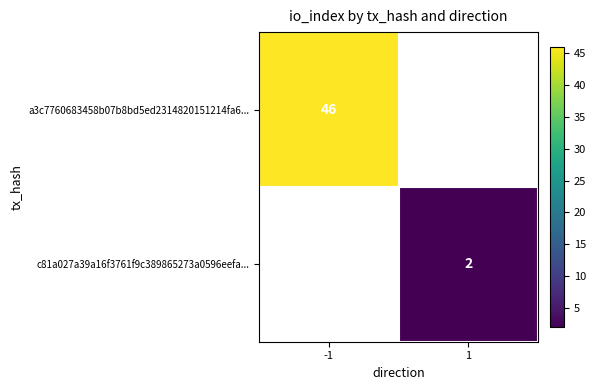

True or false: a3c7760683458b07b8bd5ed2314820151214fa6... has a value of 46 at -1.

True